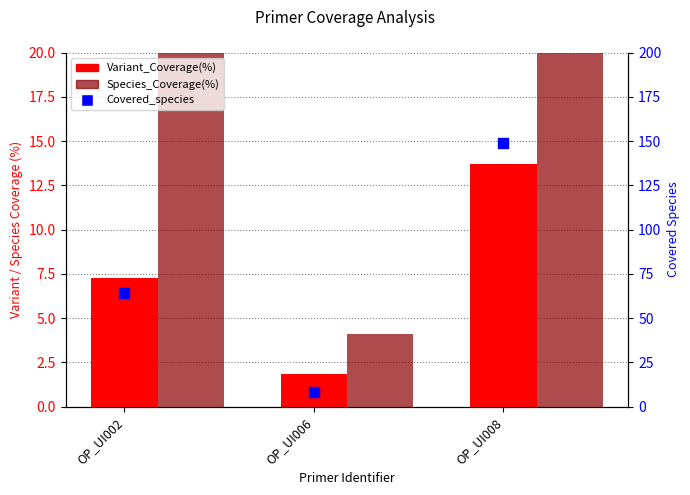

At how many categories does at least one series exceed 68?

1